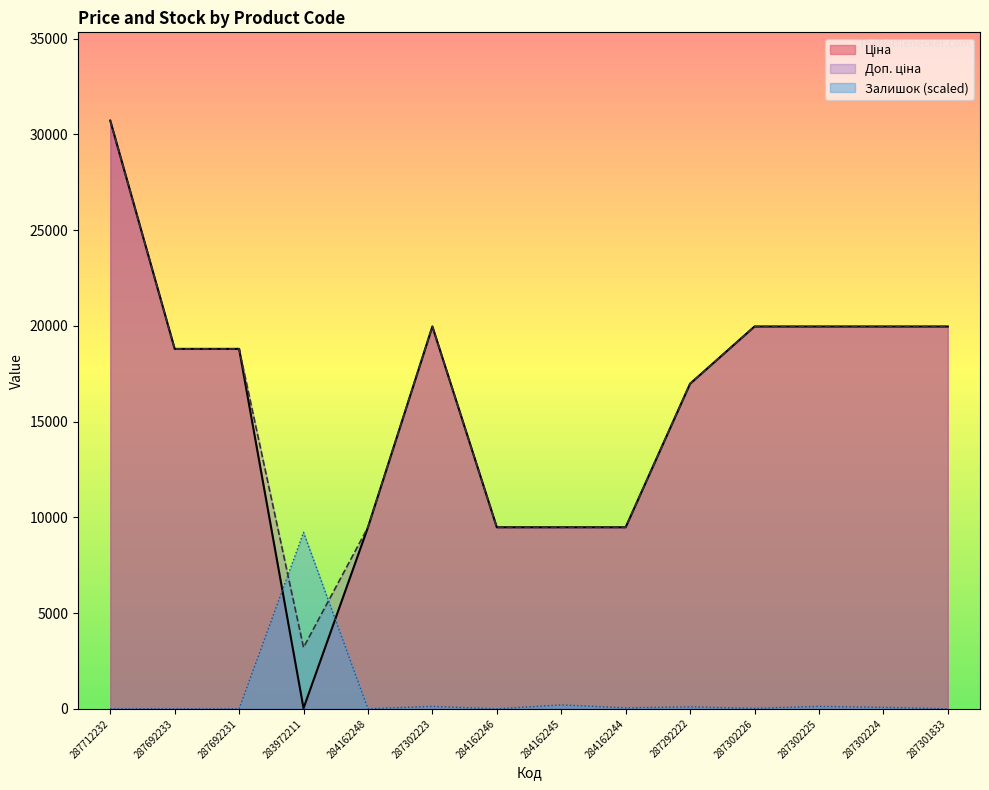

Reading left to right, what are all the values shown in this chart?

Ціна: 30717.1	18796.8	18796.8	32.0	9480.1	19964.2	9480.1	9480.1	9480.1	16976.3	19964.2	19964.2	19964.2	19964.2
Доп. ціна: 30717.1	18796.8	18796.8	3205.0	9480.1	19964.2	9480.1	9480.1	9480.1	16976.3	19964.2	19964.2	19964.2	19964.2
Залишок: 0.0	0.0	0.0	9215.1	0.0	128.0	0.0	204.8	51.2	102.4	25.6	128.0	76.8	0.0